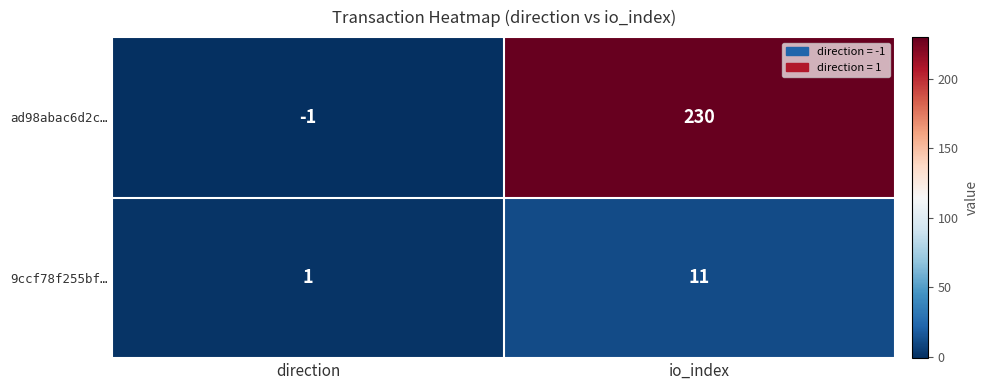

What is the difference between the highest and lowest values at direction?

2